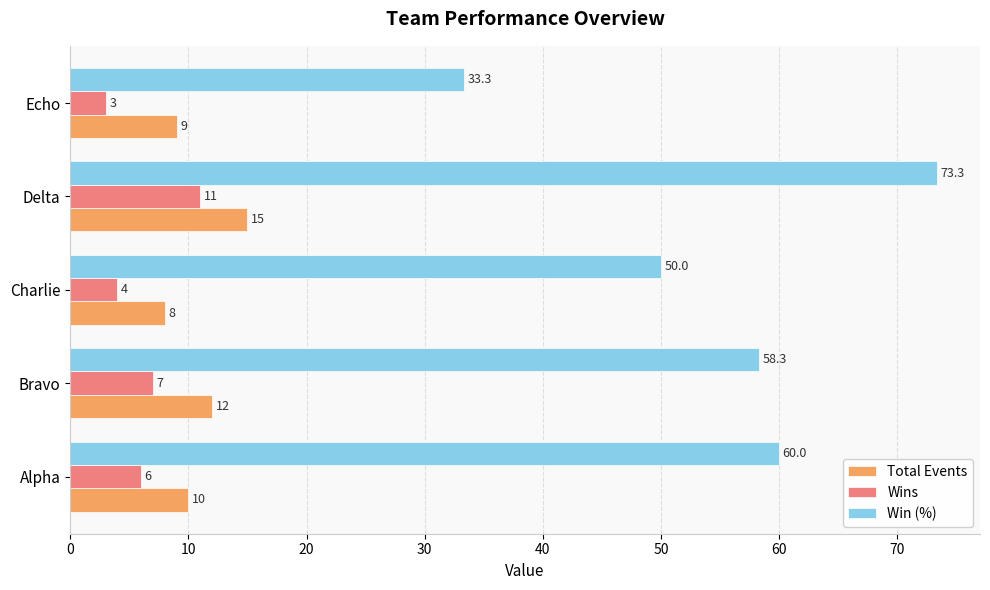

Between Bravo and Charlie, which series saw the biggest shift?

Win (%)